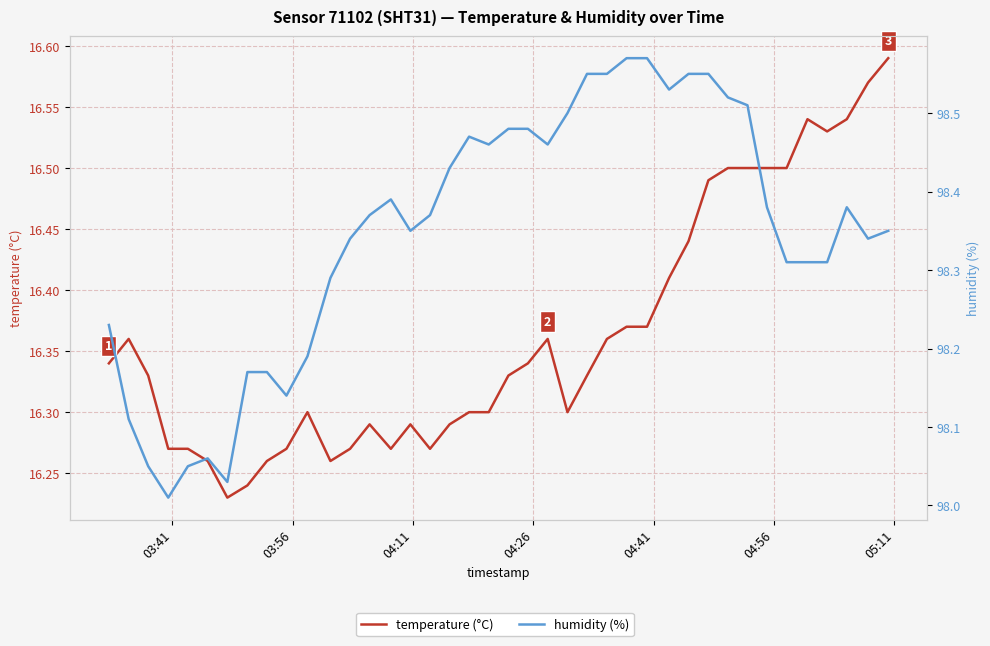

In temperature (°C), how many points are higher than both neighbors (excluding endpoints)?

6